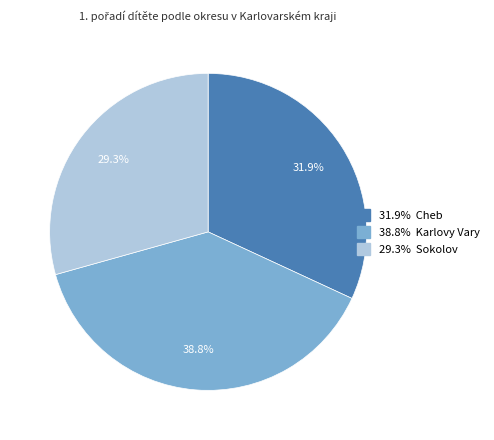

How many slices are in this pie chart?

3